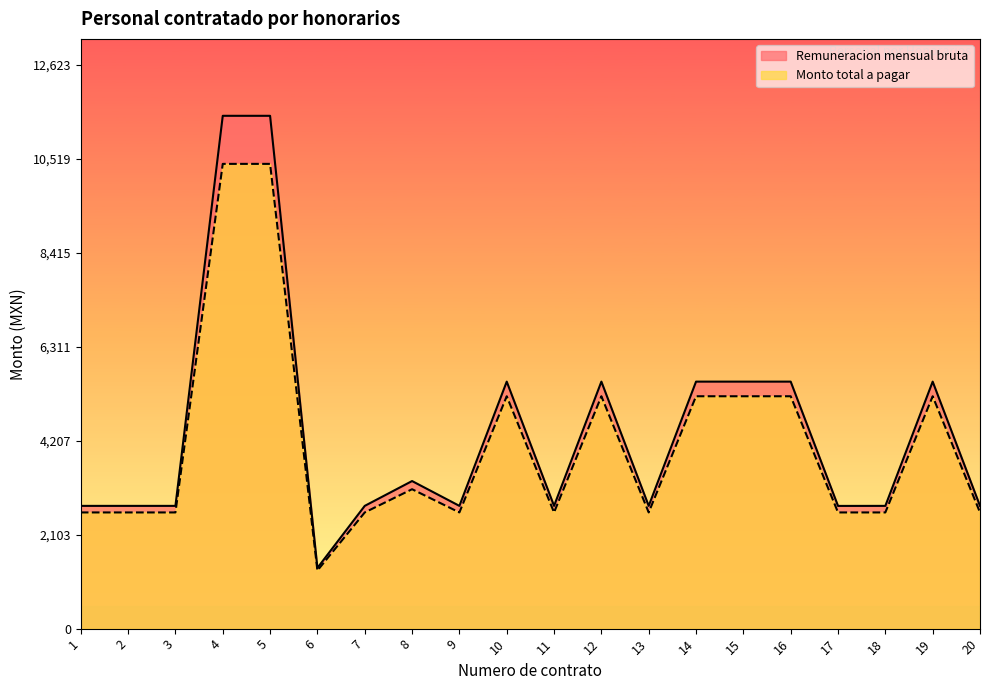

List the series in order of their peak value, lowest first.

Monto total a pagar, Remuneracion mensual bruta